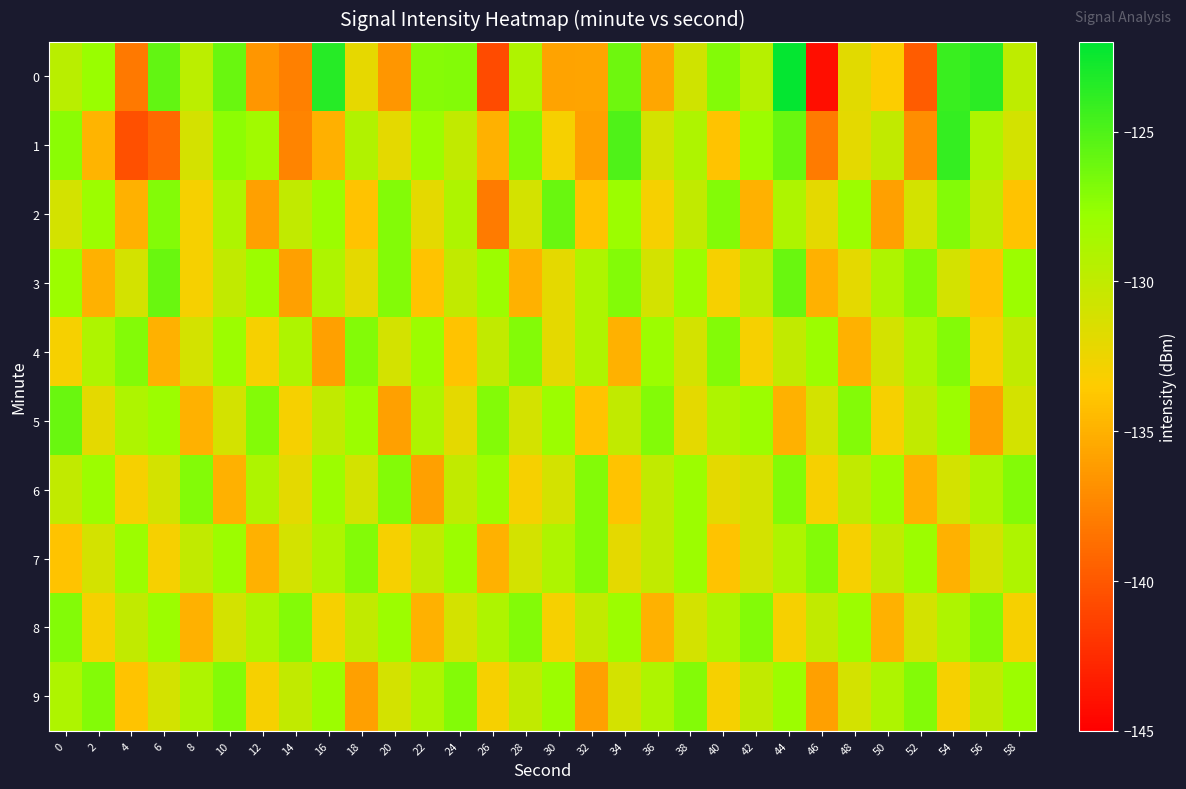

At which category is the sum across all series the highest?

44